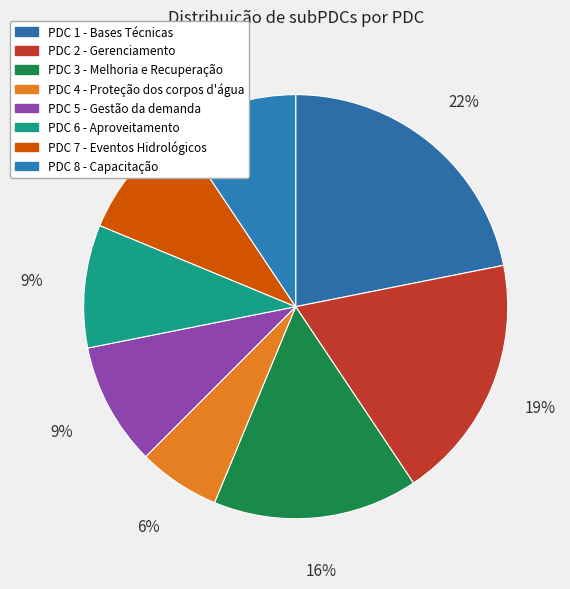

Does any single category account for the majority?

No